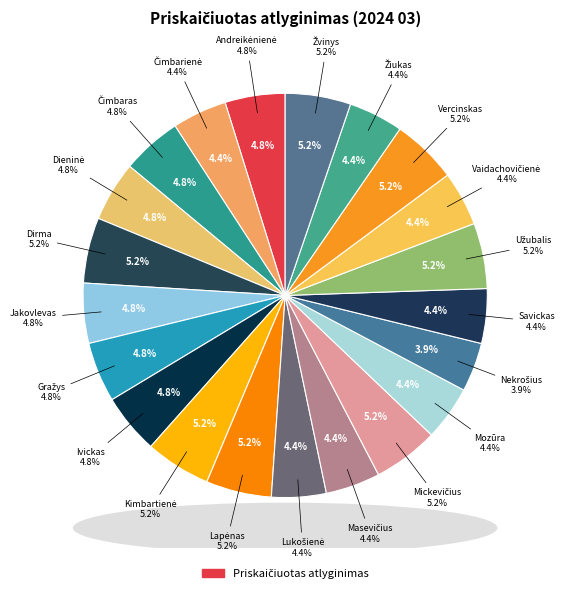

Rank the categories by value from highest to lowest.

Dirma, Kimbartienė, Lapėnas, Mickevičius, Užubalis, Vercinskas, Žvinys, Andreikėnienė, Čimbaras, Dieninė, Jakovlevas, Gražys, Ivickas, Čimbarienė, Lukošienė, Masevičius, Mozūra, Savickas, Vaidachovičienė, Žiukas, Nekrošius